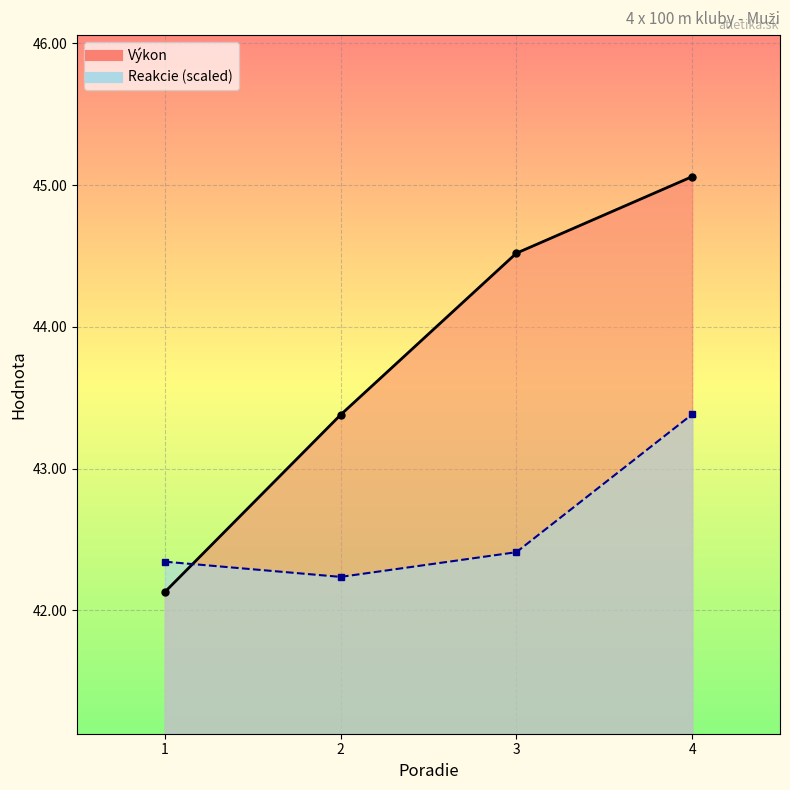

Is it true that Reakcie equals 42.2 at 2?

True